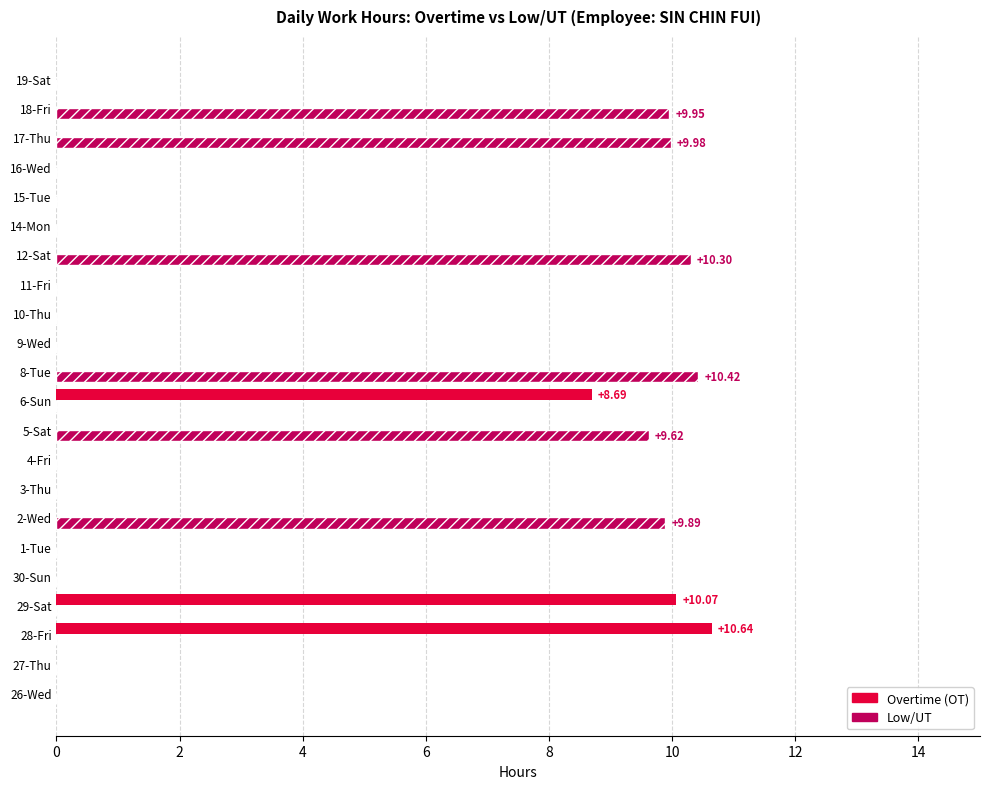

Which series has the largest total across all categories?

Low/UT